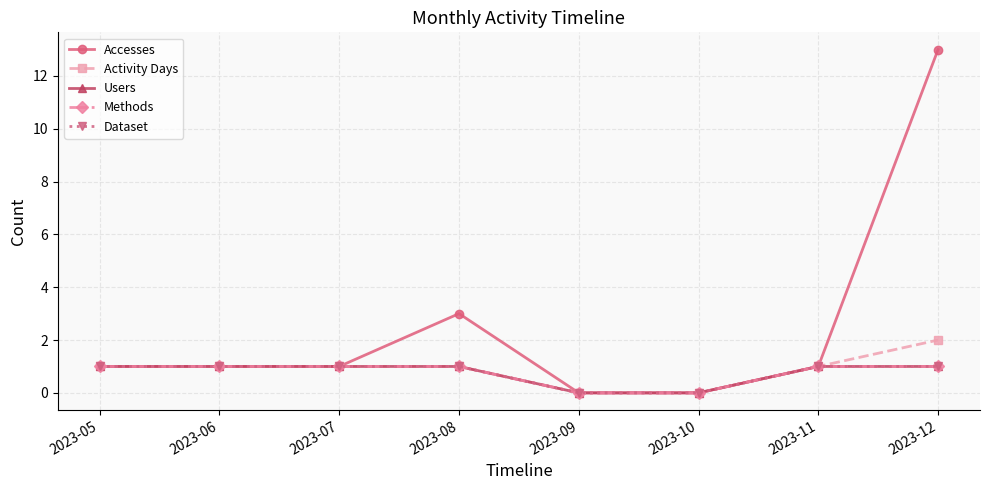

True or false: Dataset and Methods cross at least once.

False